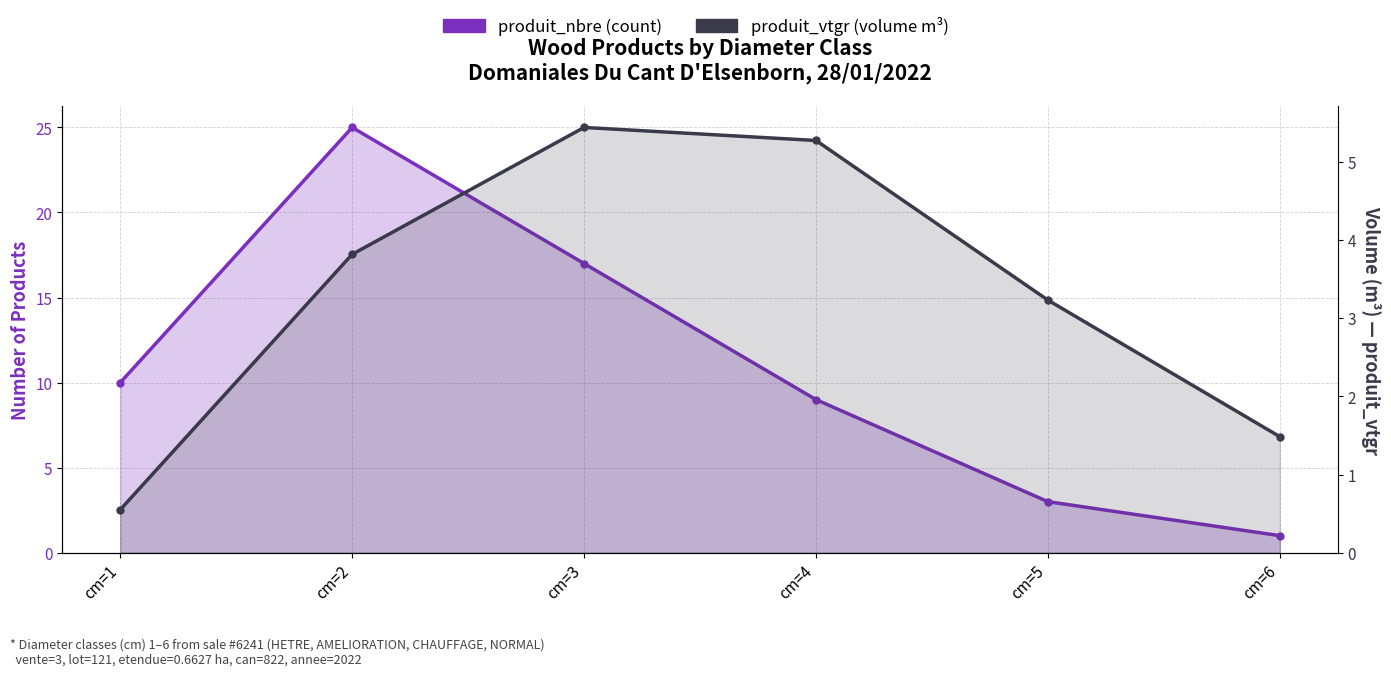

Reading left to right, what are all the values shown in this chart?

produit_nbre: 10.0	25.0	17.0	9.0	3.0	1.0
produit_vtgr: 0.6	3.8	5.4	5.3	3.2	1.5